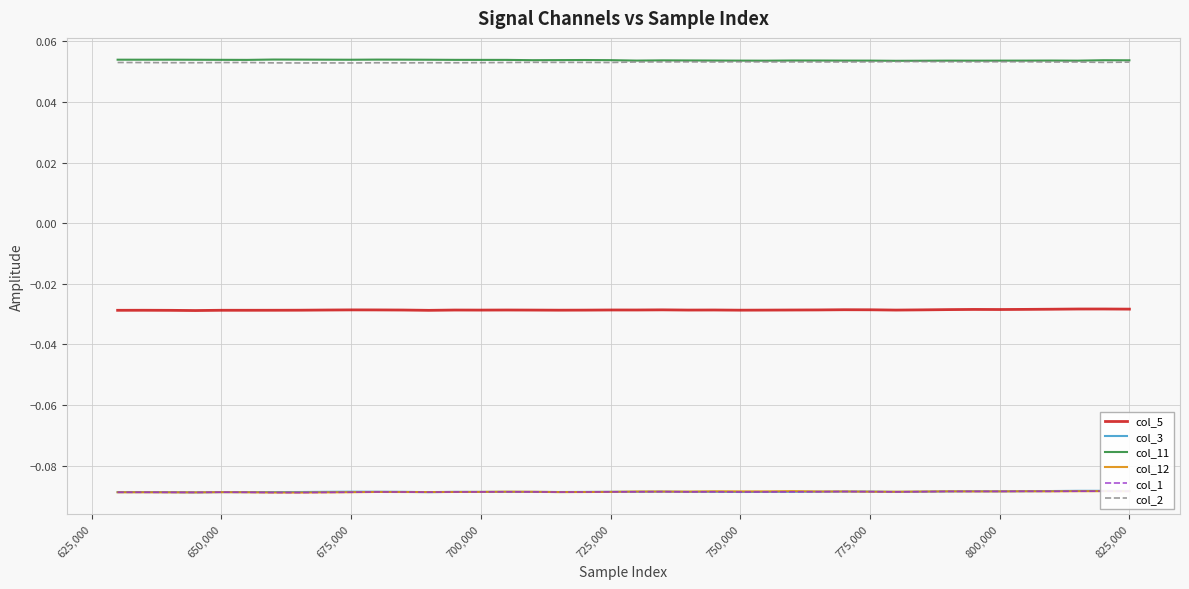

What is the maximum value for col_11?

0.1